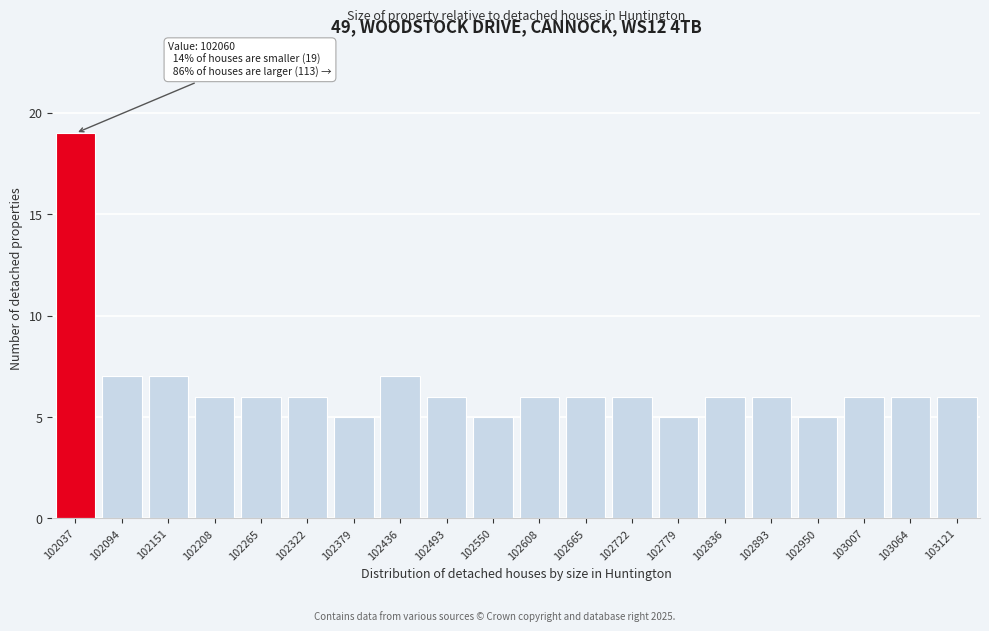

Reading left to right, what are all the values shown in this chart?

19	7	7	6	6	6	5	7	6	5	6	6	6	5	6	6	5	6	6	6